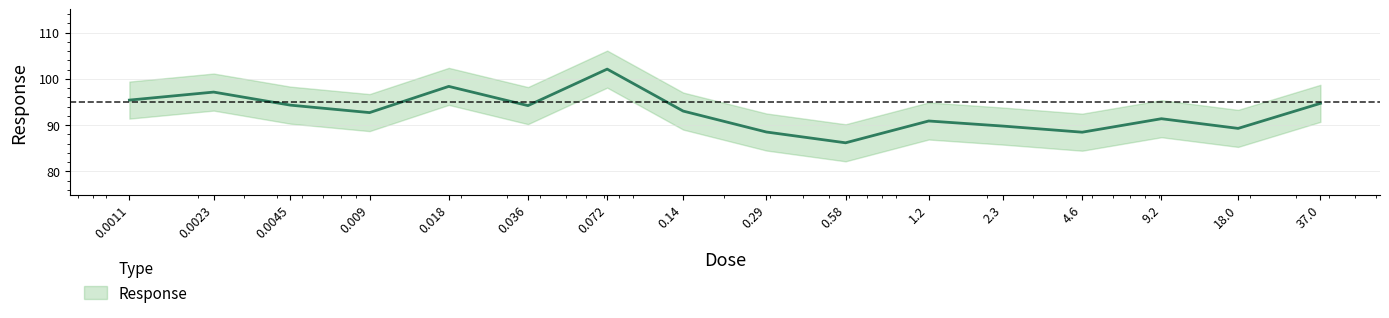

At which label is the value closest to 94?

0.036